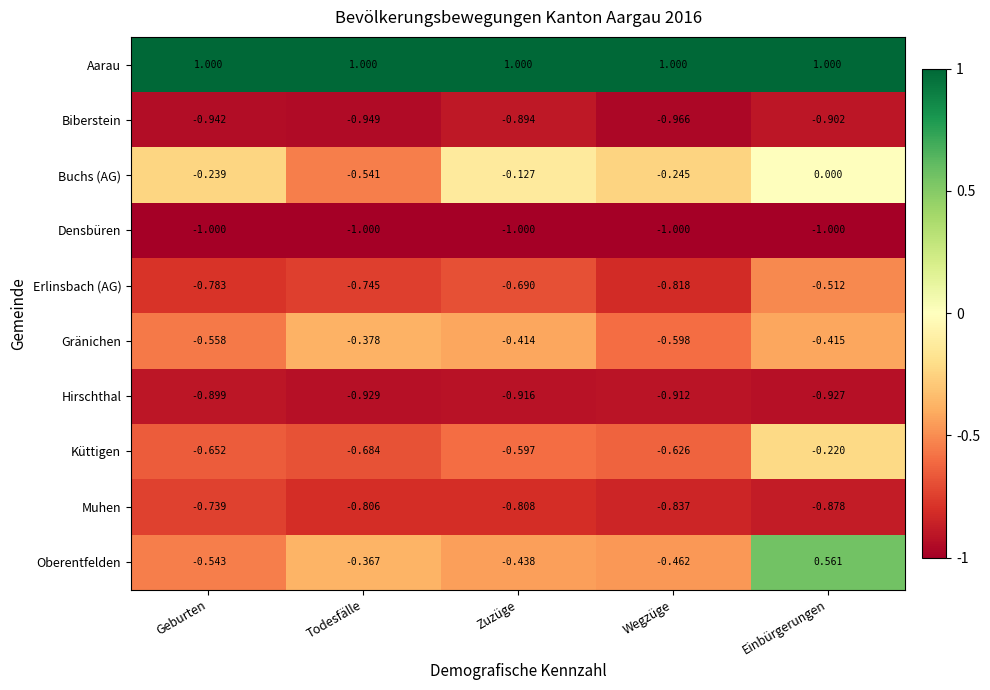

Which series has the largest total across all categories?

Aarau